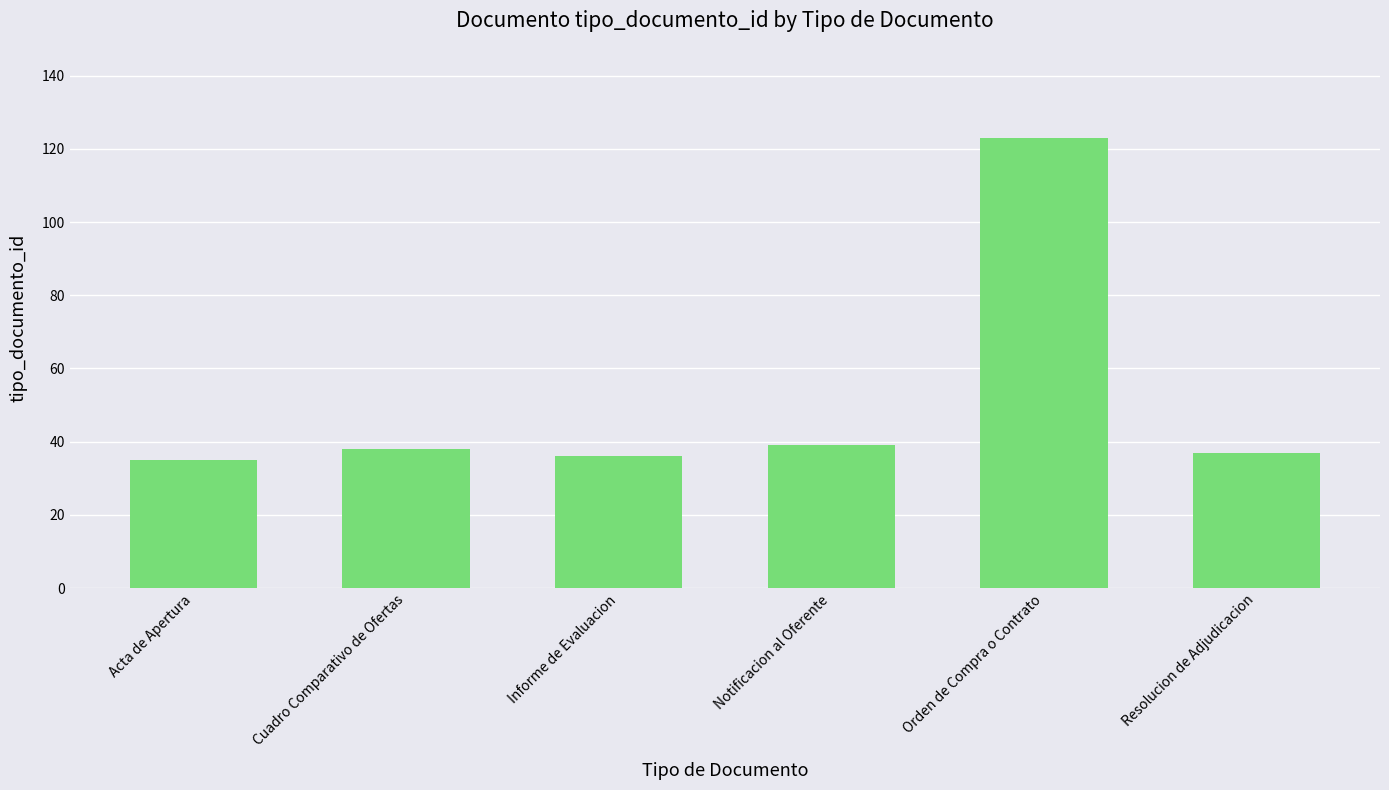

What value does the data have at Notificacion al Oferente, to the nearest 10?

40